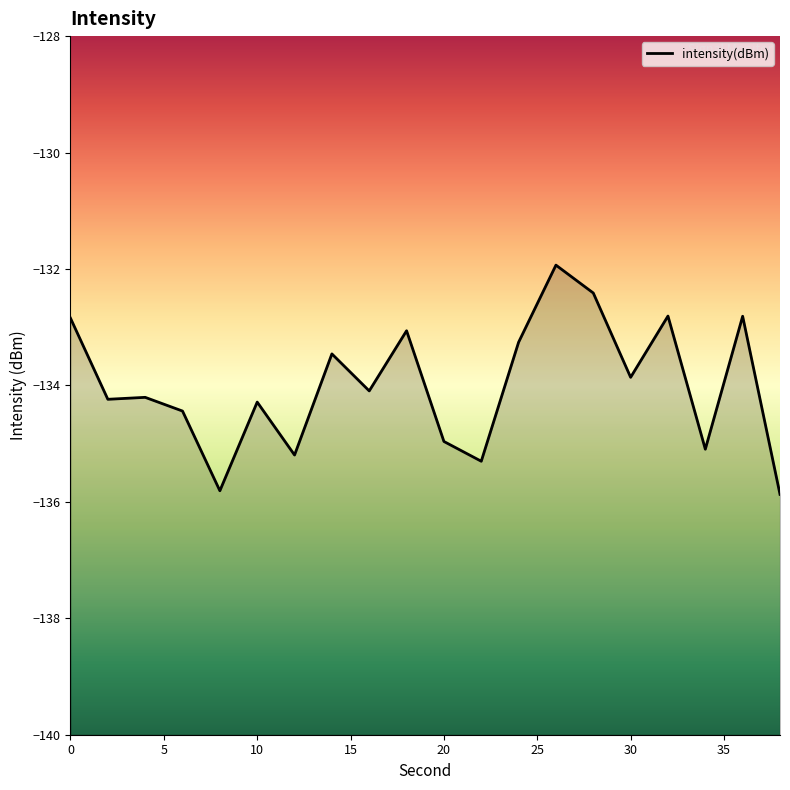

Reading right to left, list all the values displayed in this chart.

-135.9	-132.8	-135.1	-132.8	-133.9	-132.4	-131.9	-133.3	-135.3	-135.0	-133.1	-134.1	-133.5	-135.2	-134.3	-135.8	-134.4	-134.2	-134.2	-132.8